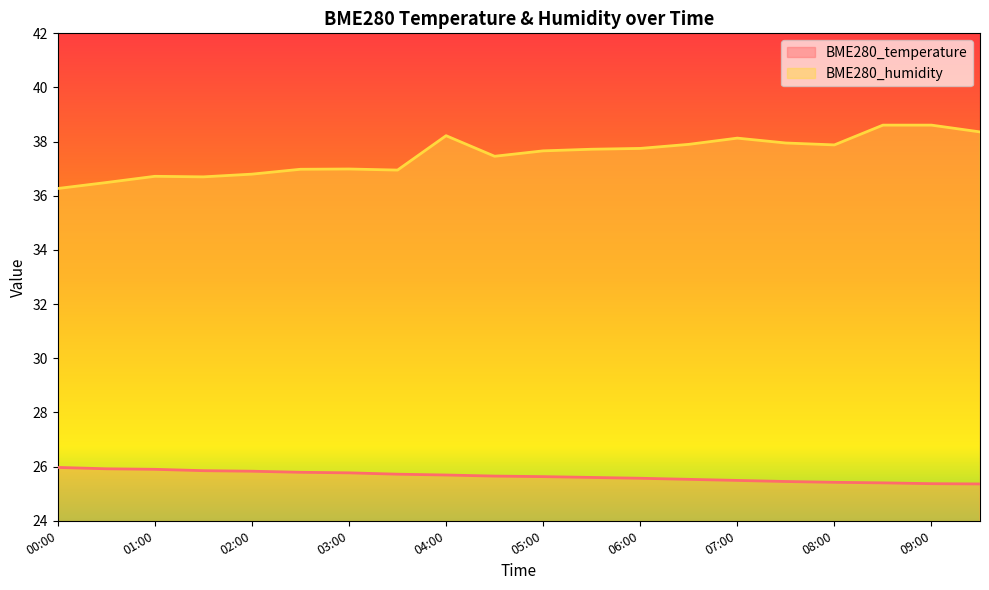

True or false: BME280_temperature has a value of 25.4 at 07:30.

True